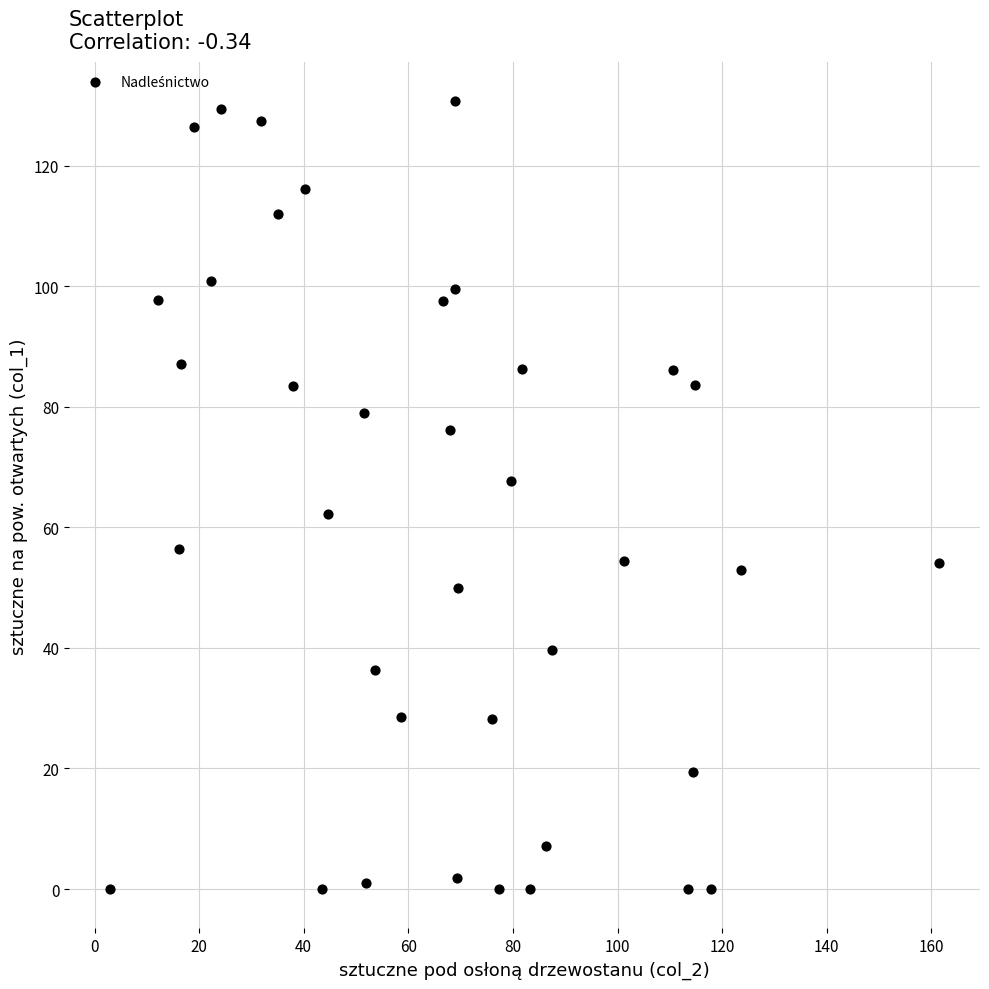

What is the range of Y values (max minus min)?

130.6